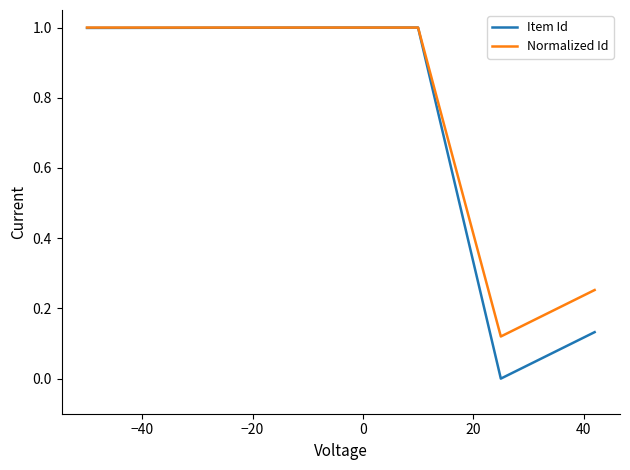

What is the maximum value for Item Id?

1.0